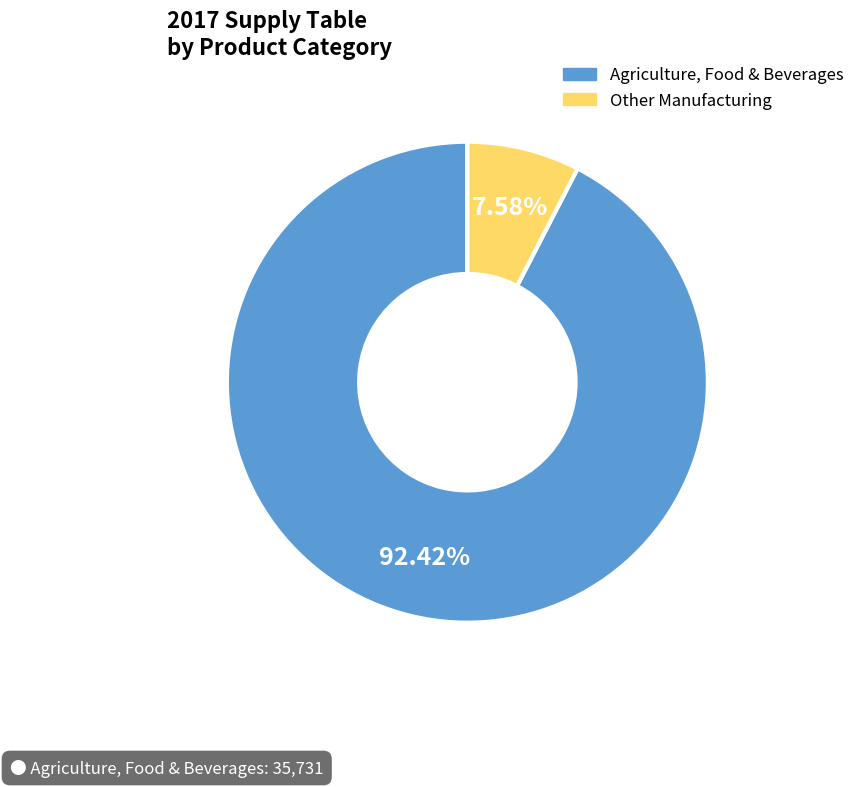

Is there a majority slice in this chart?

Yes